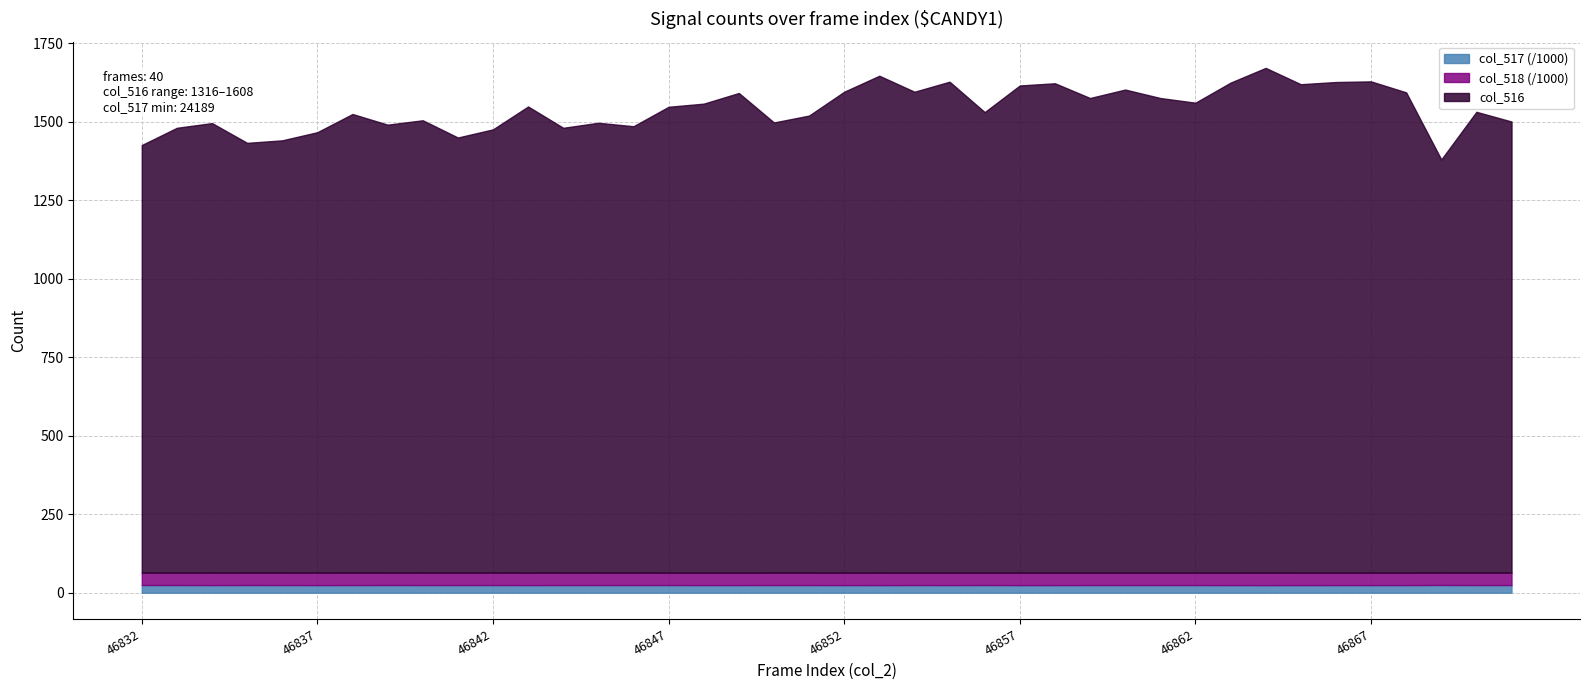

Read the col_518 value at 46862, to the nearest 5.

39635